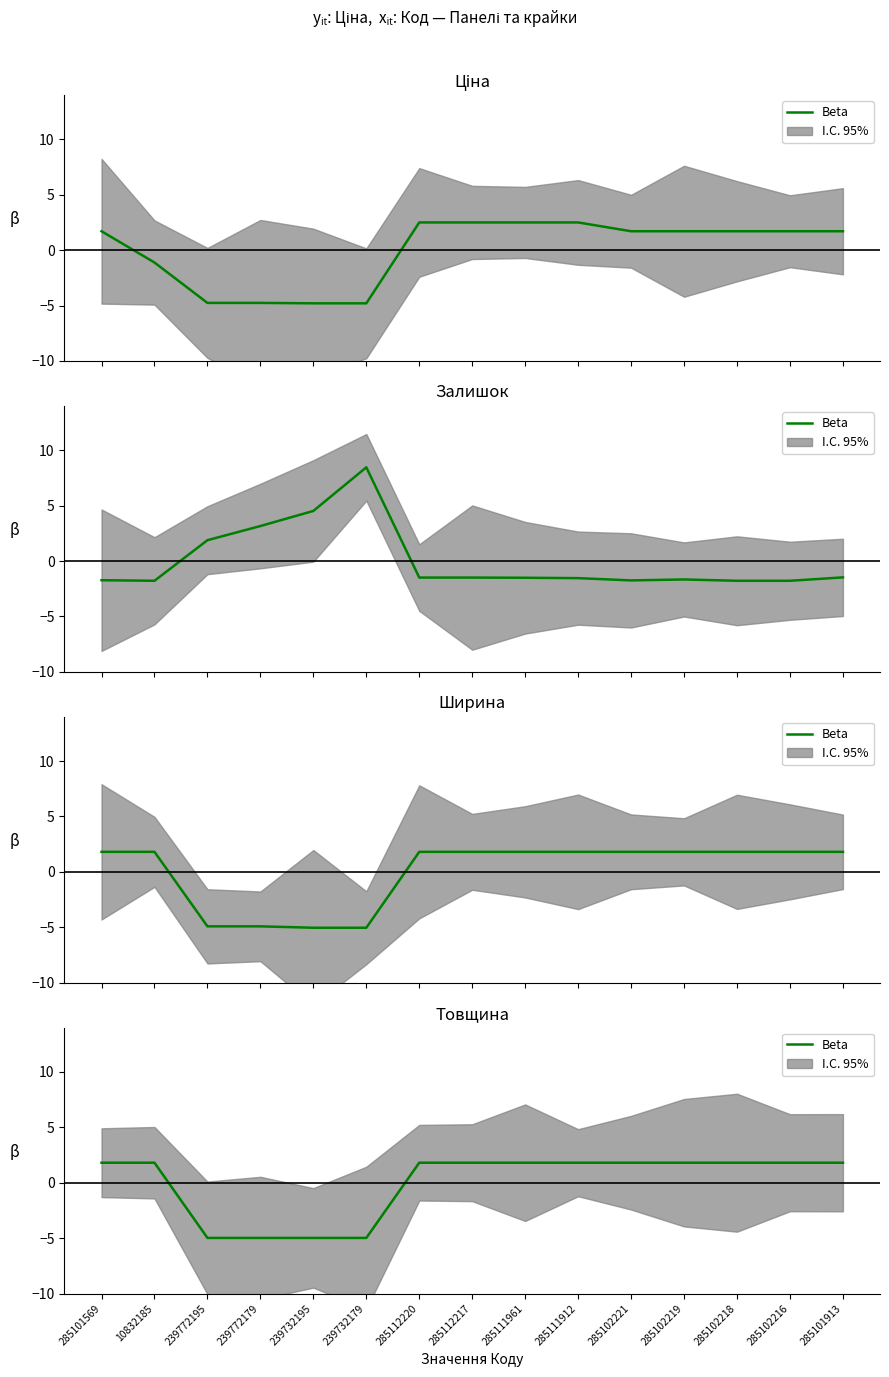

Approximately how many times larger is the value at 285111912 compared to 285102218?

1.0